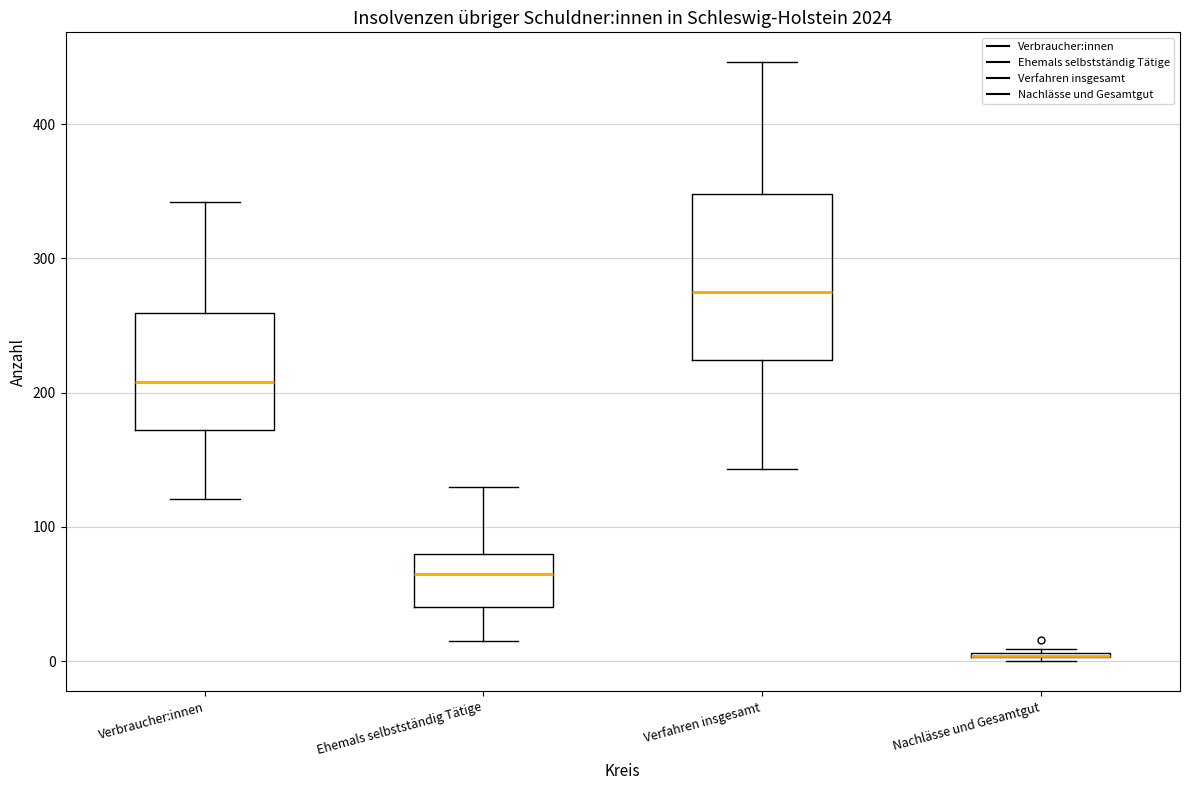

Where does the lower whisker of the box for Ehemals selbstständig Tätige end on the y-axis? The values are not printed on the chart, so give them approximately, as read against the axis.

20